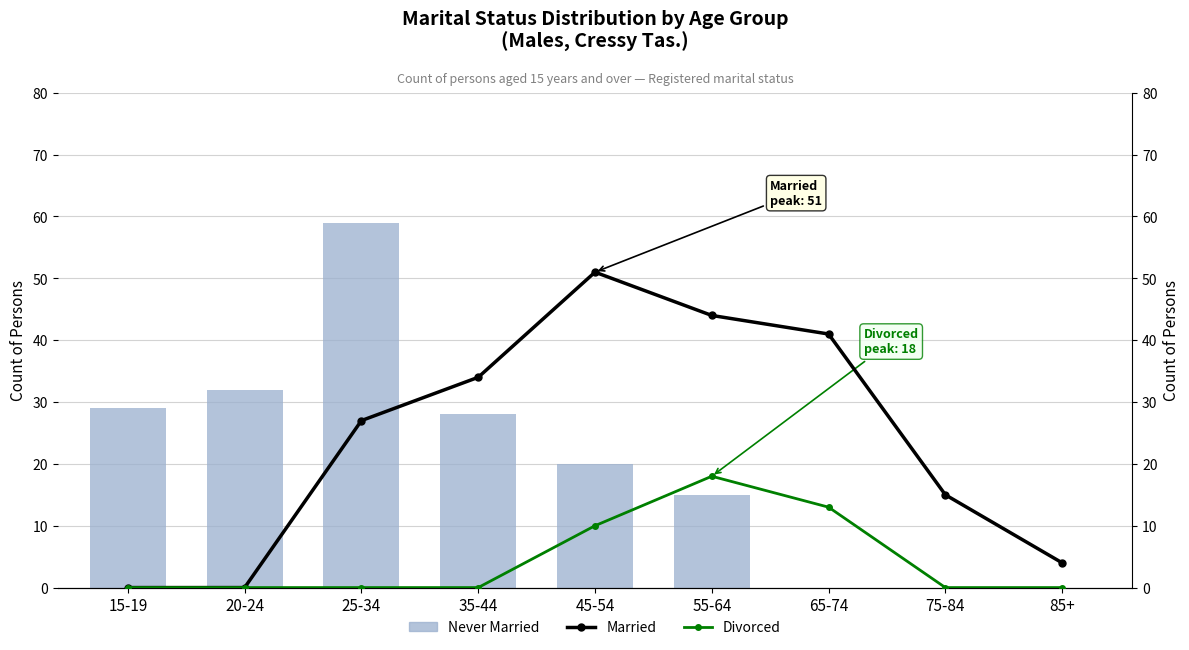

How many data points in Never Married are above 20?

4